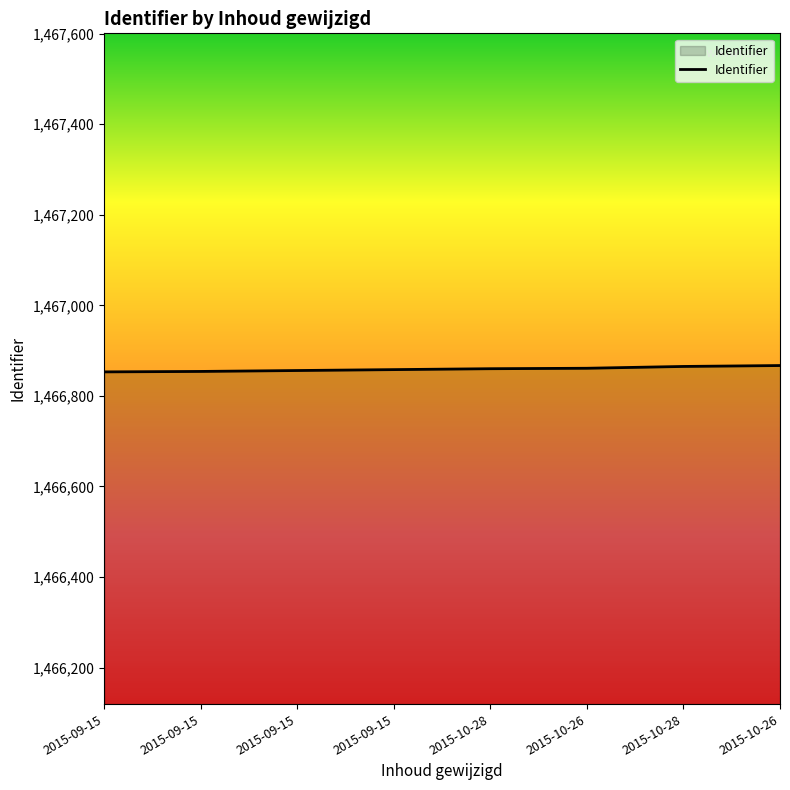

What is the greatest value displayed?

1466867